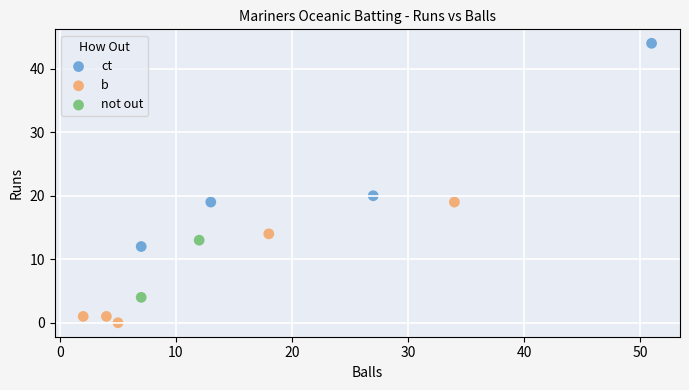

What are all the series names shown in the legend?

ct, b, not out